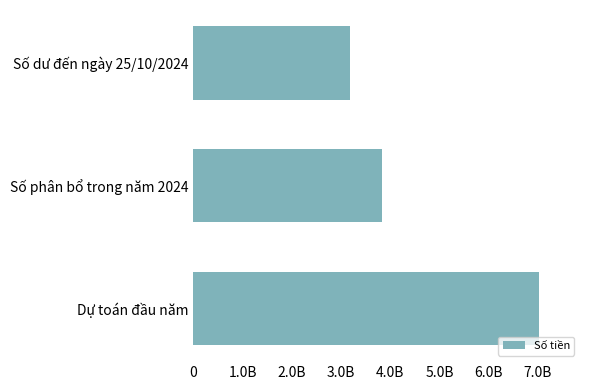

What is the average value?

4676401333